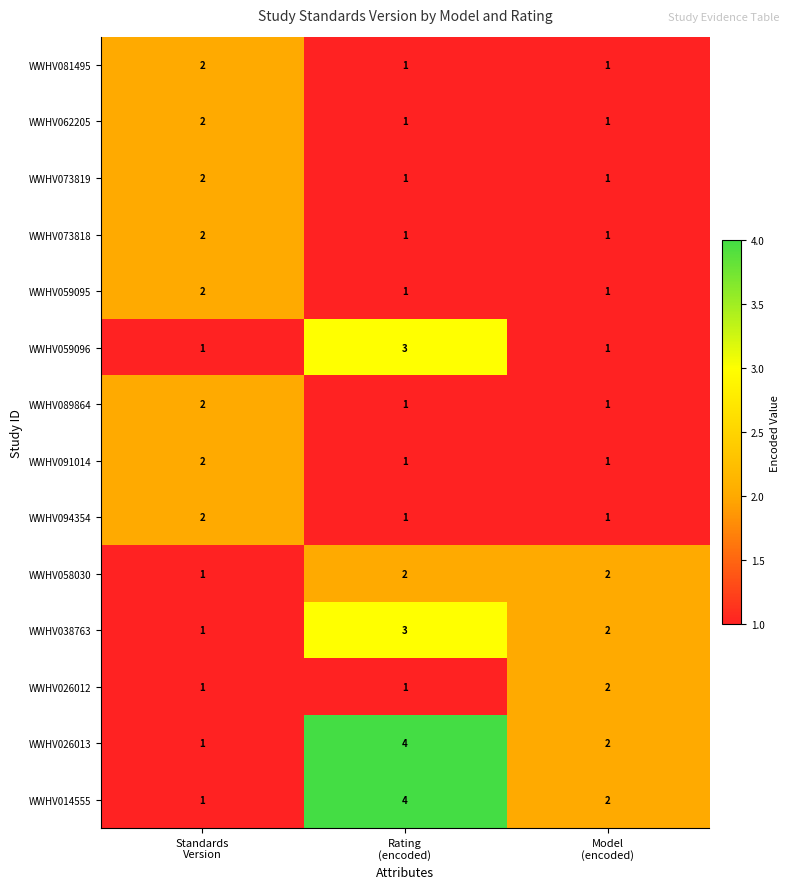

What is the sum of all WWHV081495 values?

4